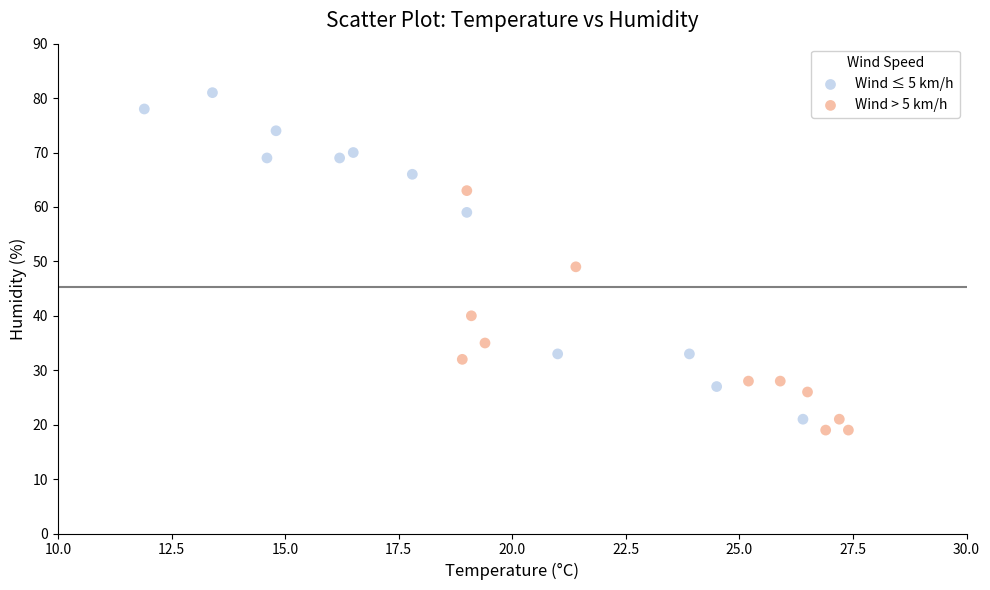

Which series contains the lowest Y value?

Wind > 5 km/h